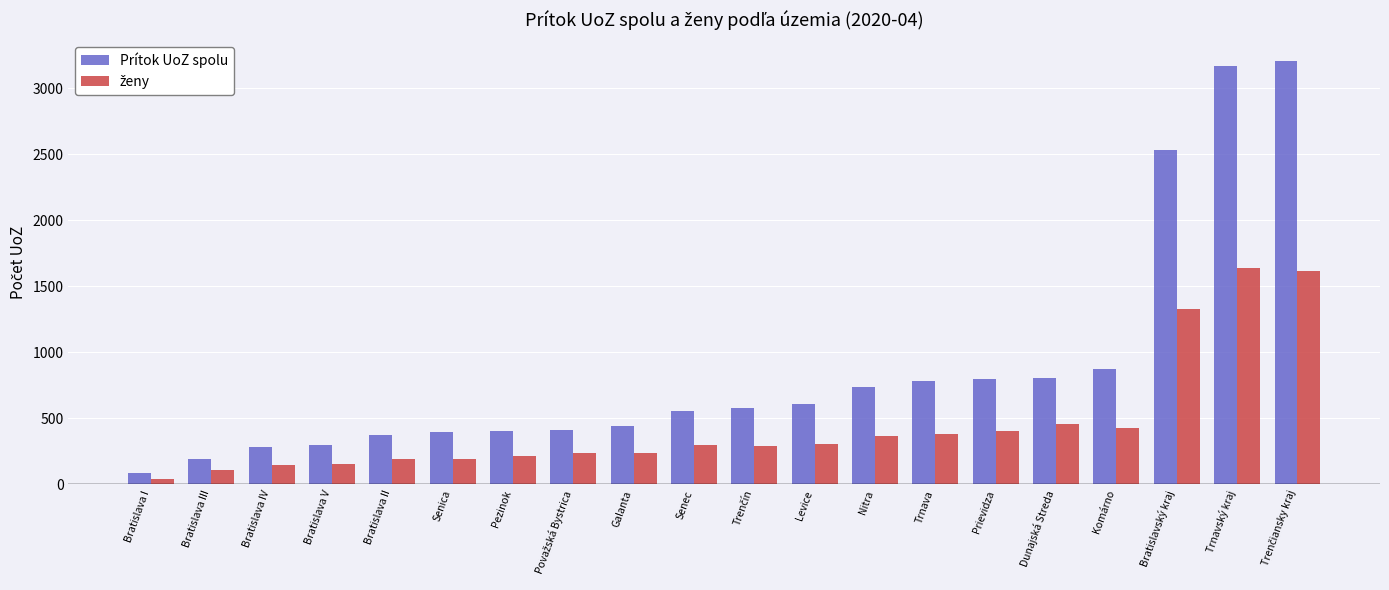

What position from the left is Trnava?

14